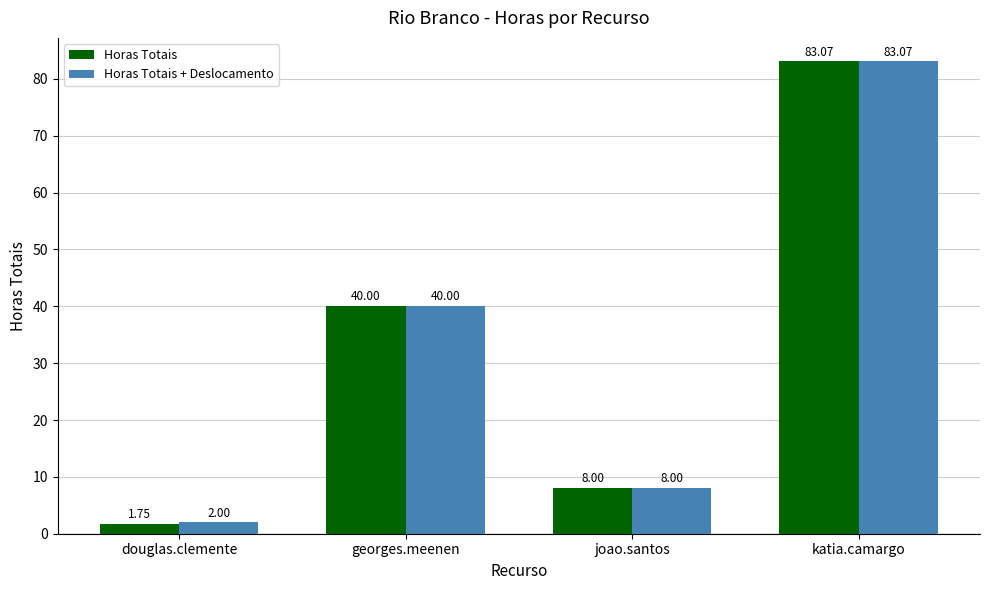

Is it true that Horas Totais + Deslocamento equals 8.0 at joao.santos?

True